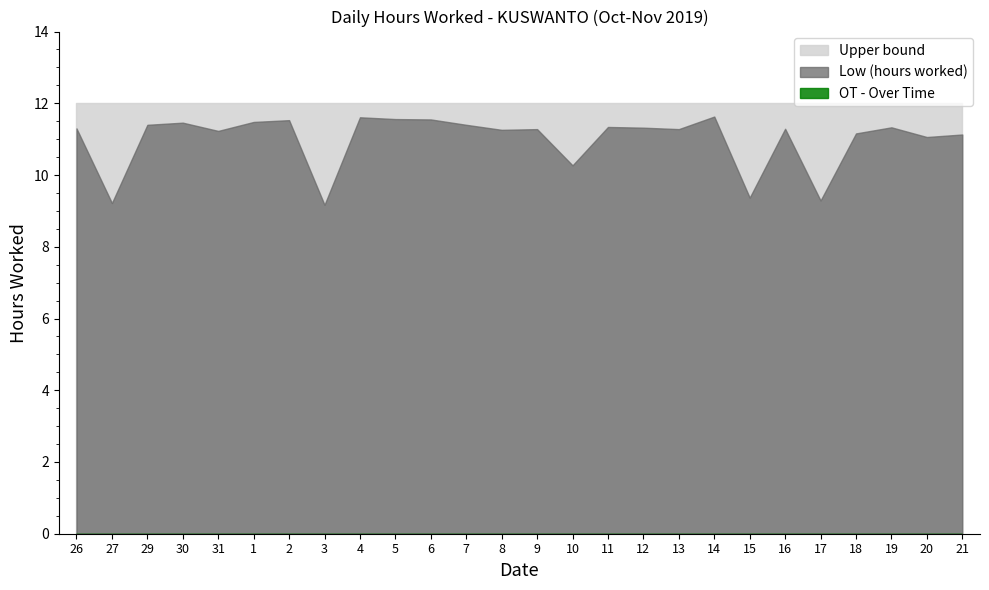

What is the sum of all Upper bound values?

312.0